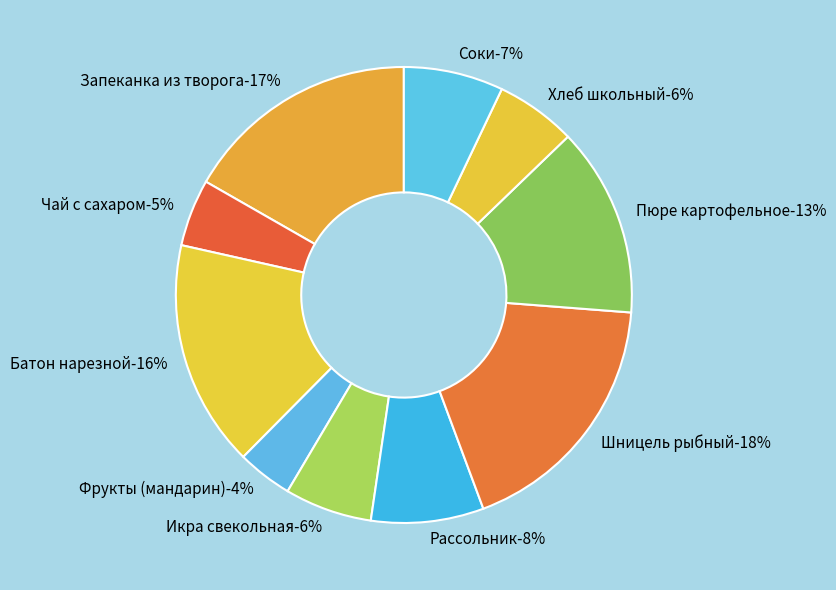

To the nearest percent, what portion does Запеканка из творога represent?

17%